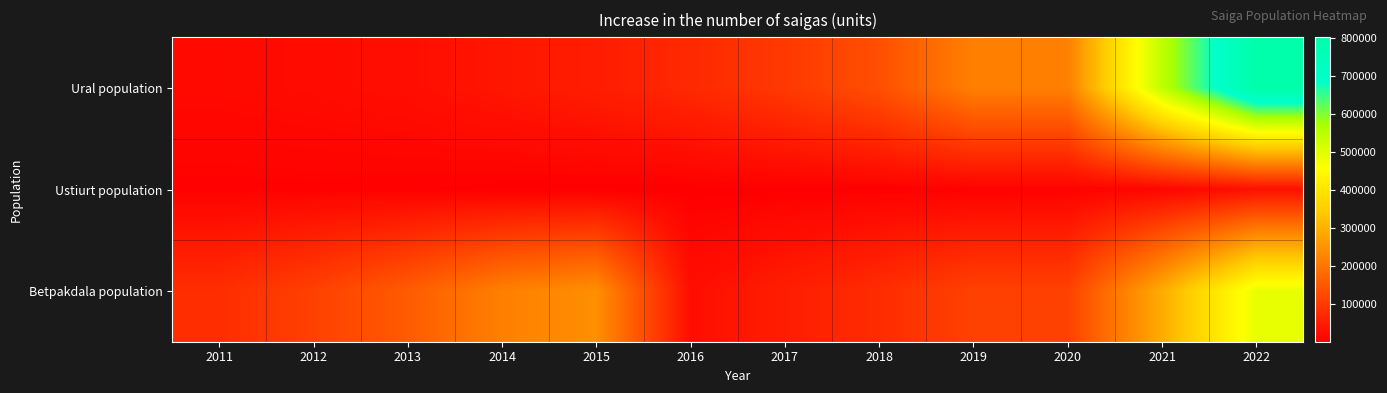

Reading right to left, extract all data points from this chart.

Ural population: 2022=801000	2021=545000	2020=217000	2019=217000	2018=135000	2017=98200	2016=70200	2015=51700	2014=39000	2013=26400	2012=20900	2011=17900
Ustiurt population: 2022=28000	2021=12000	2020=5900	2019=5900	2018=3700	2017=2700	2016=1900	2015=1270	2014=1700	2013=5400	2012=6500	2011=6100
Betpakdala population: 2022=489000	2021=290000	2020=111500	2019=111500	2018=76400	2017=51700	2016=26200	2015=242000	2014=216000	2013=155200	2012=110100	2011=78000